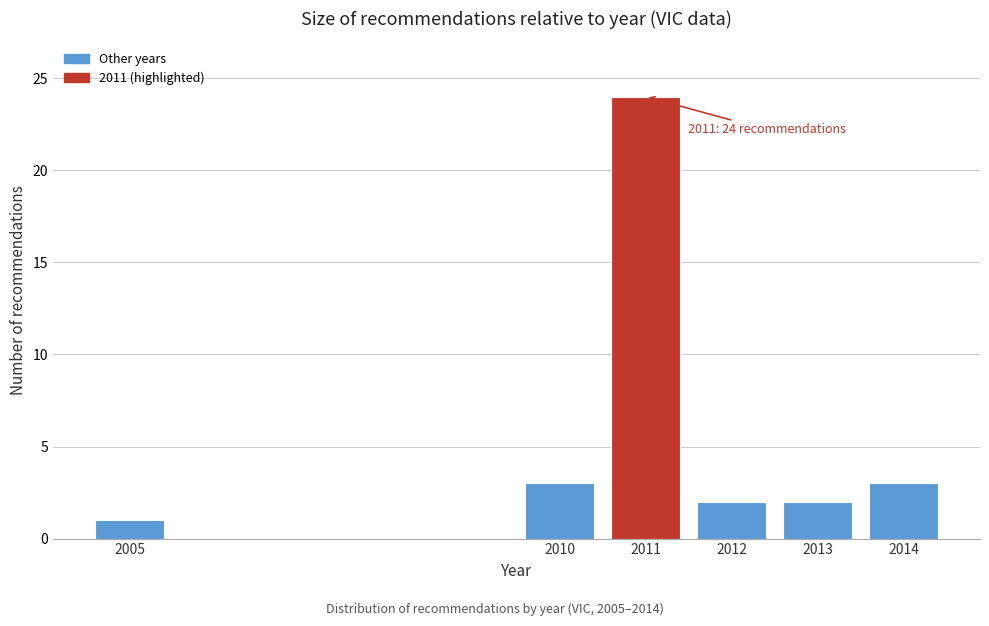

Reading left to right, what are all the values shown in this chart?

1	3	24	2	2	3